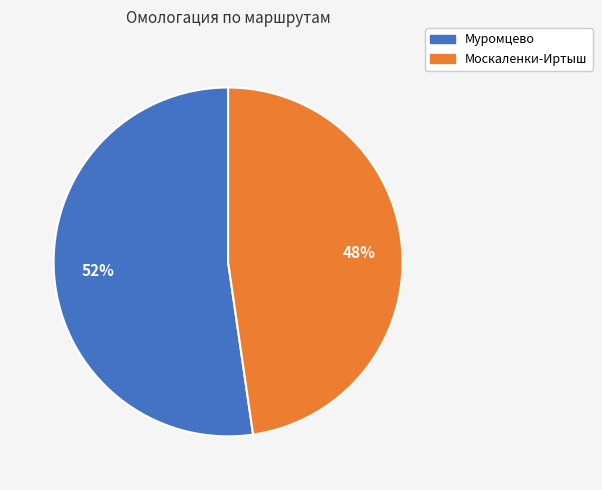

What is the largest slice in the pie chart?

Муромцево